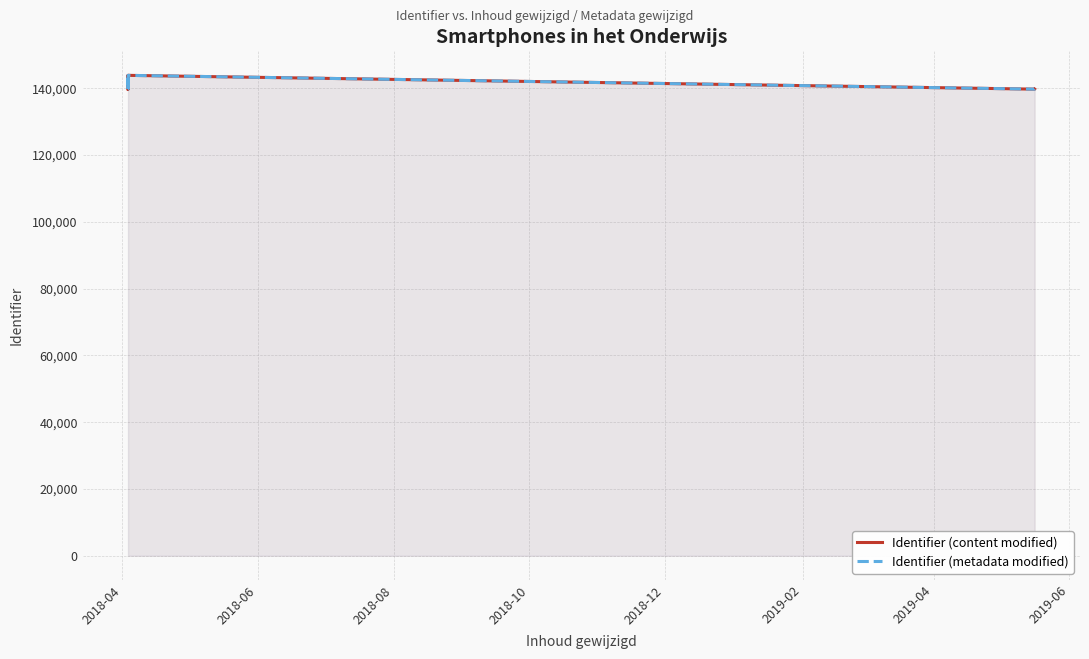

What are all the series names shown in the legend?

Identifier (content modified), Identifier (metadata modified)